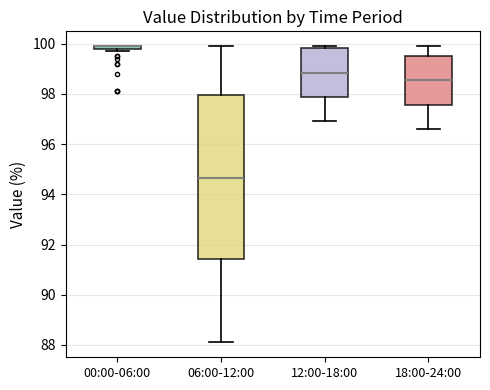

Where is the upper edge of the box for 00:00-06:00 on the y-axis? The values are not printed on the chart, so give them approximately, as read against the axis.

100.0